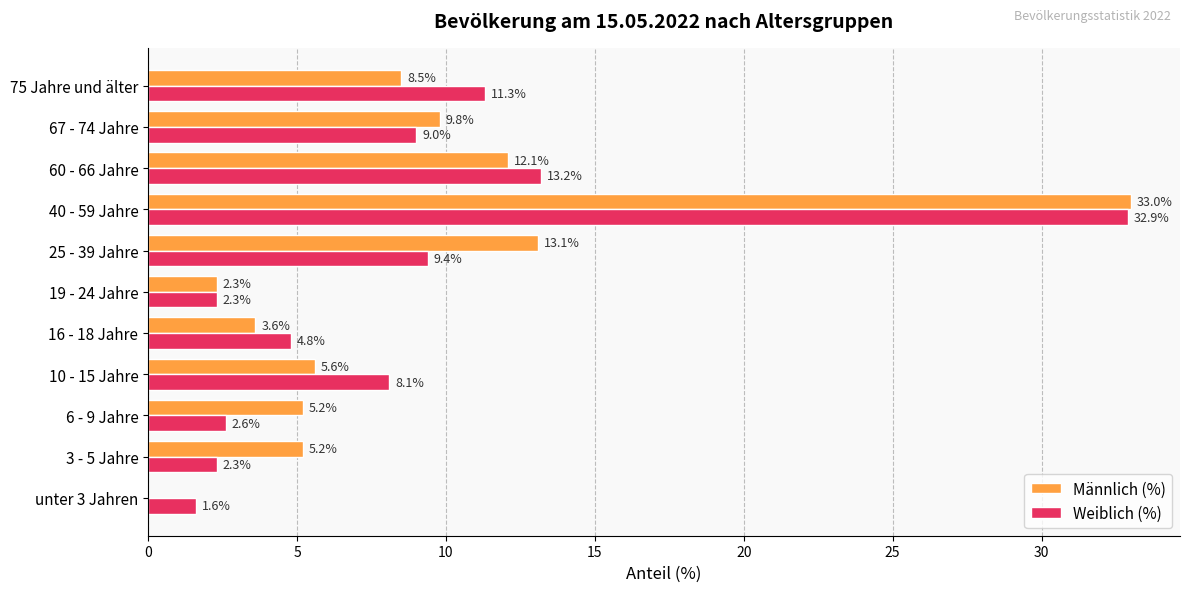

The value of Männlich (%) at 75 Jahre und älter is 2.5. True or false?

False